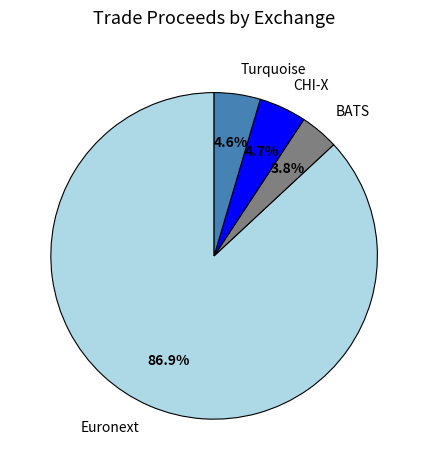

Does CHI-X account for over 50% of the chart?

No